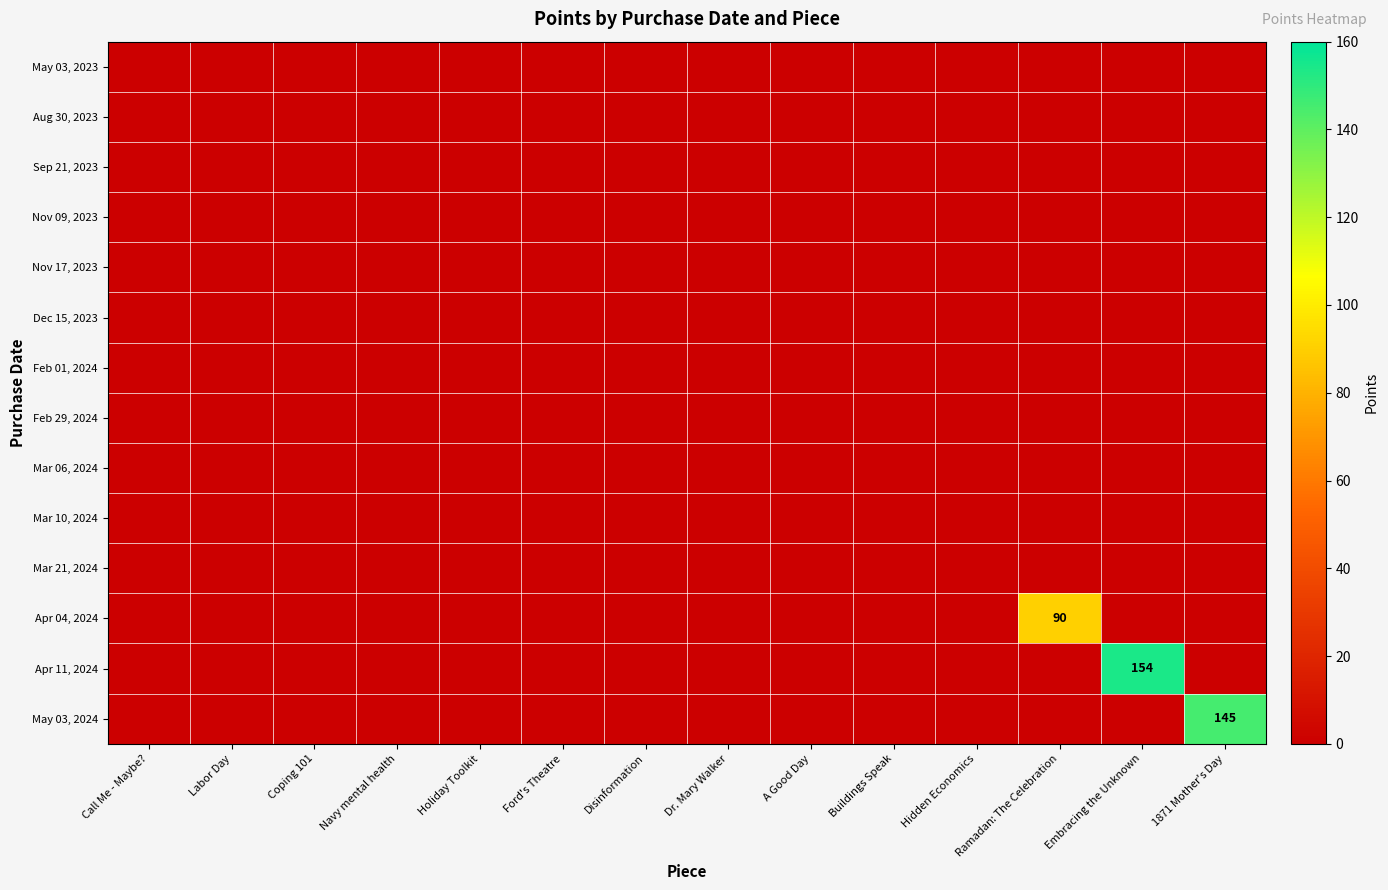

Which series has the largest range (max minus min)?

Apr 11, 2024